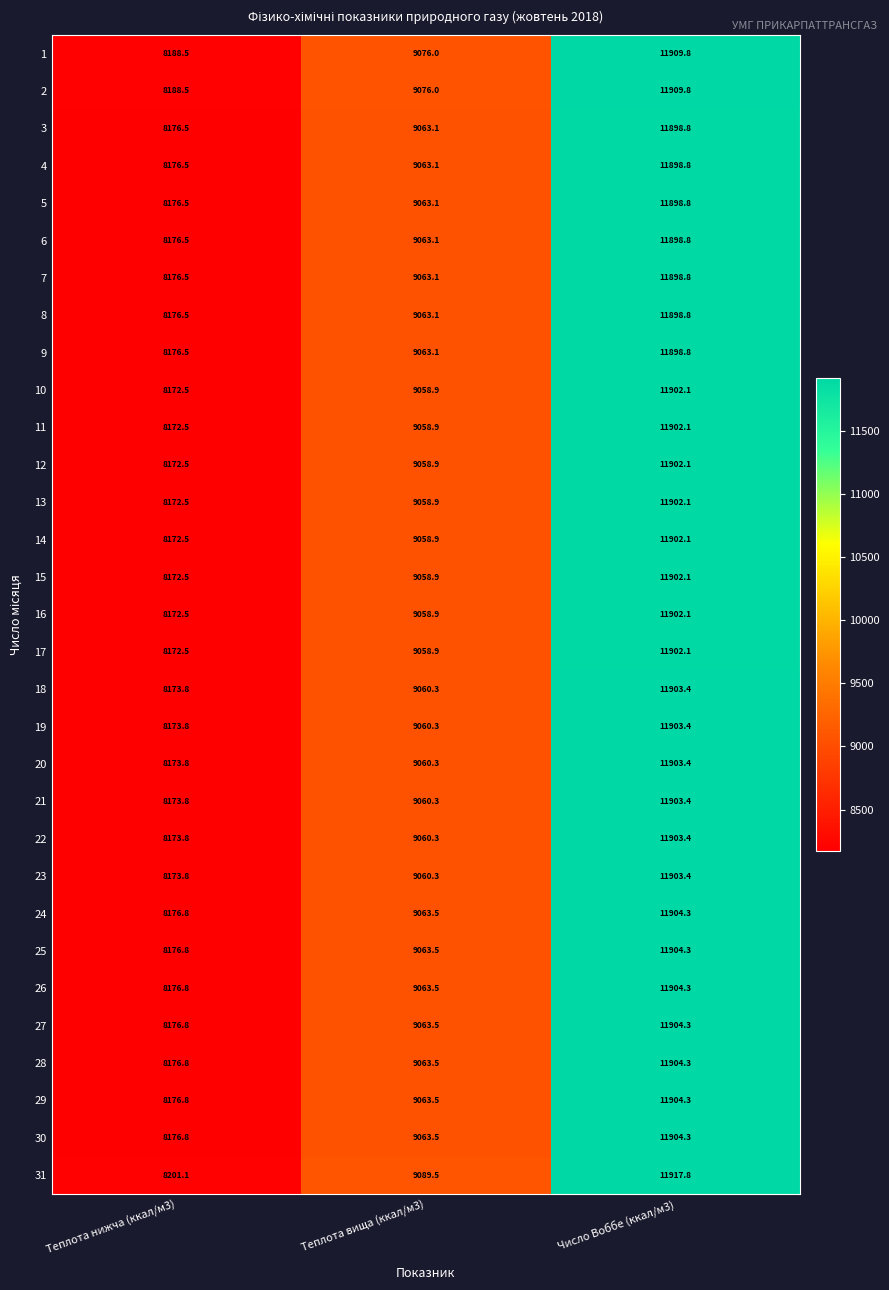

The 4 series shows 11898.8 at Число Воббе (ккал/м3). True or false?

True